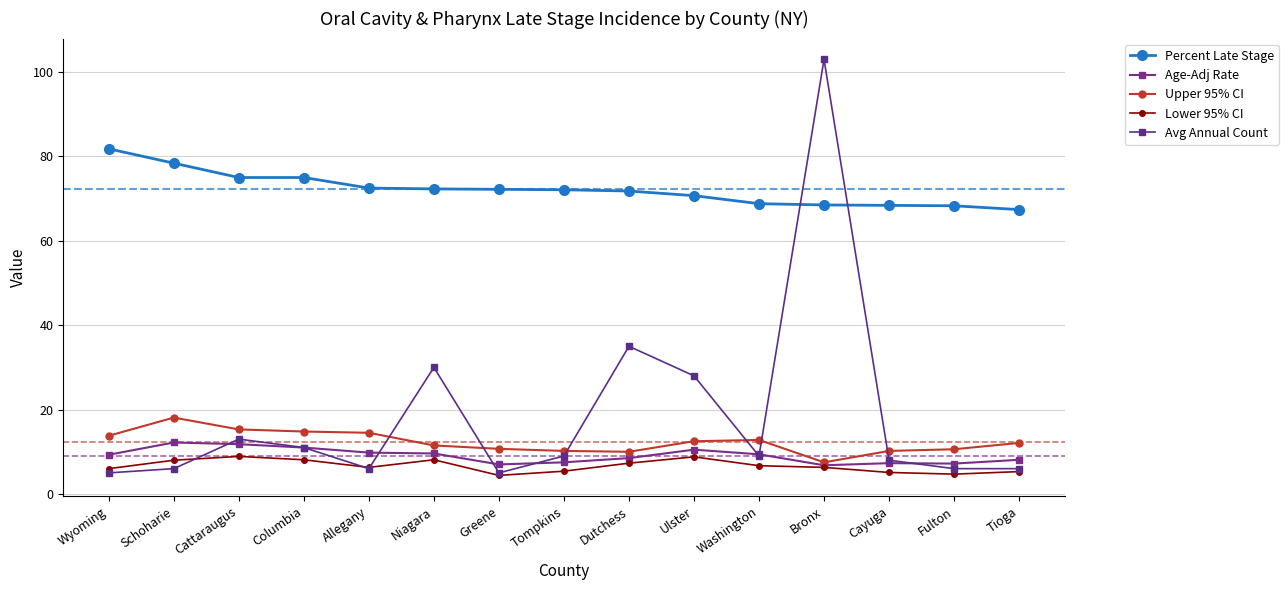

How many lines are shown in the chart?

5